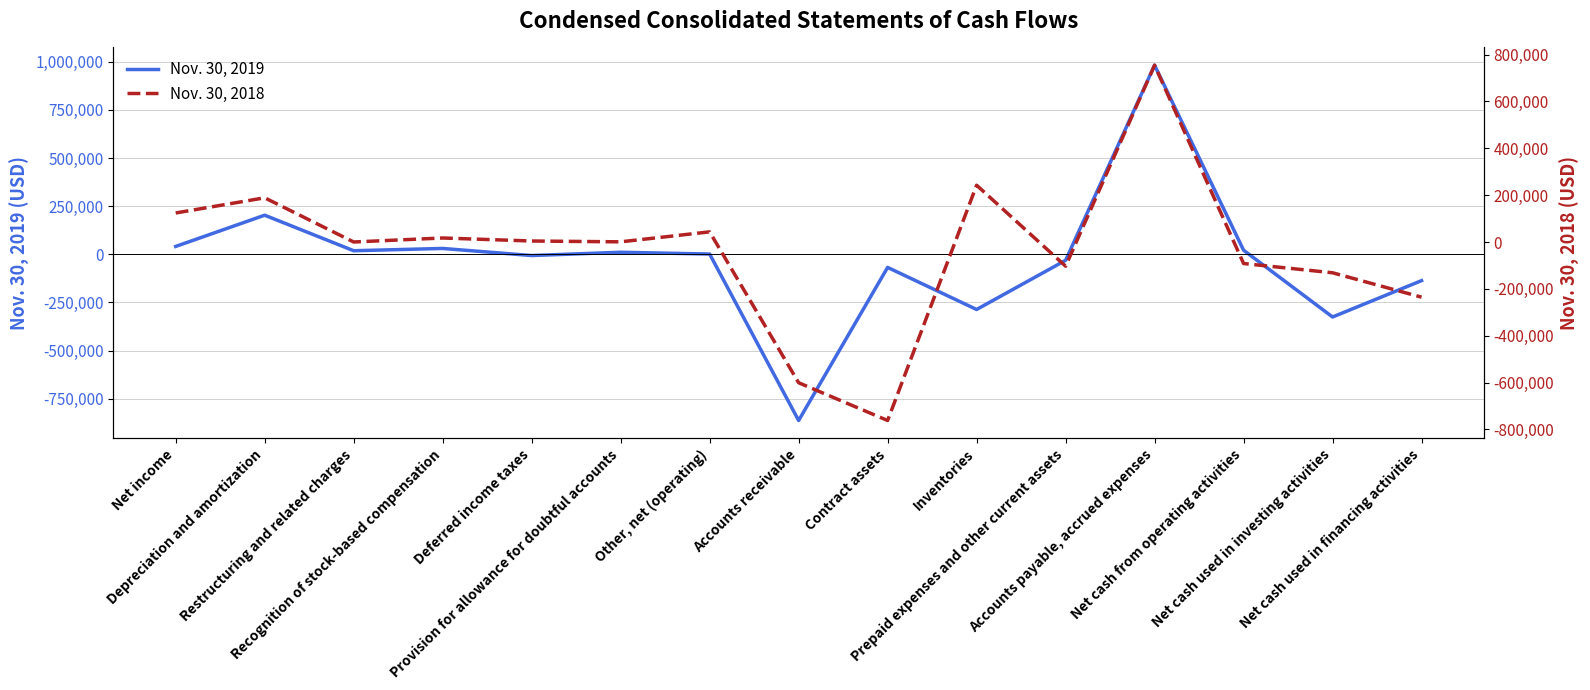

What are all the series names shown in the legend?

Nov. 30, 2019, Nov. 30, 2018